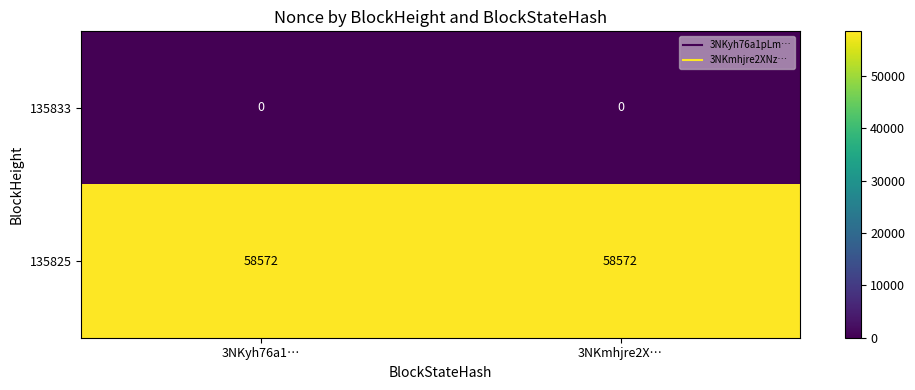

What is the spread (max minus min) of values at 3NKmhjre2X…?

58572